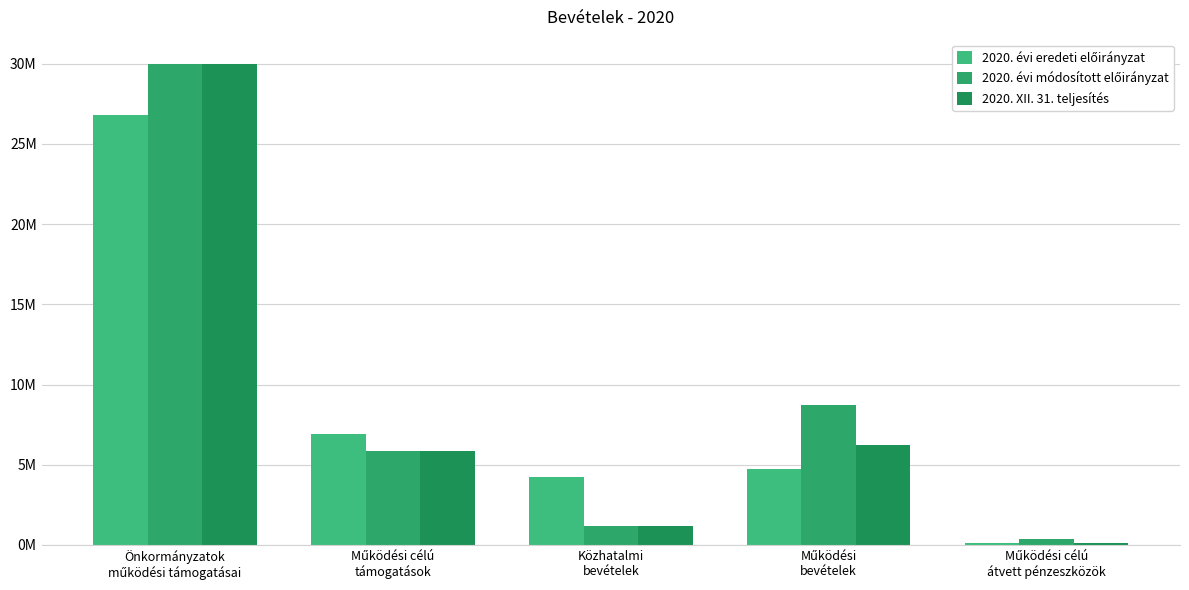

Where is 2020. évi módosított előirányzat nearest to the value 15198055?

Működési
bevételek